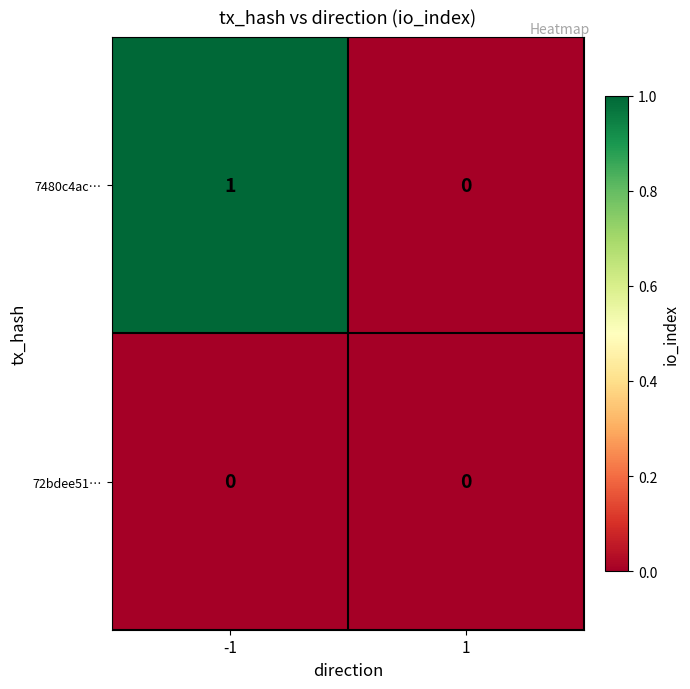

At which category is the sum across all series the highest?

-1